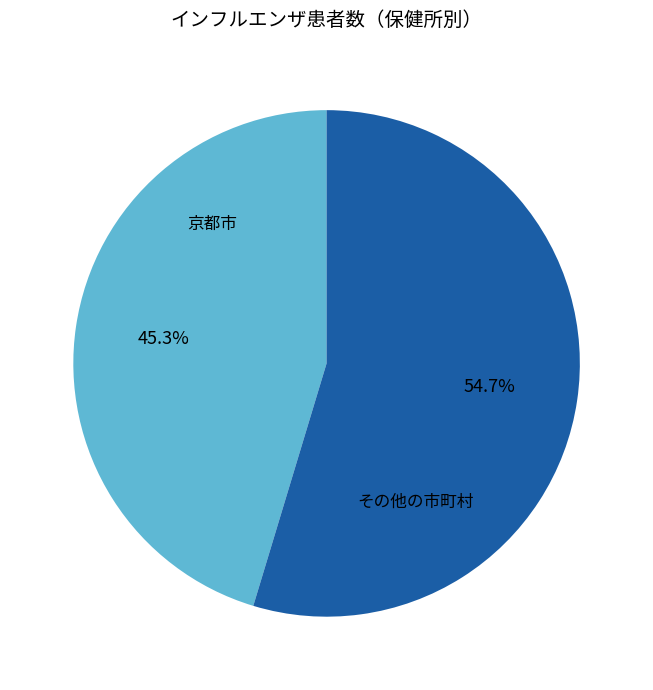

Is there a majority slice in this chart?

Yes